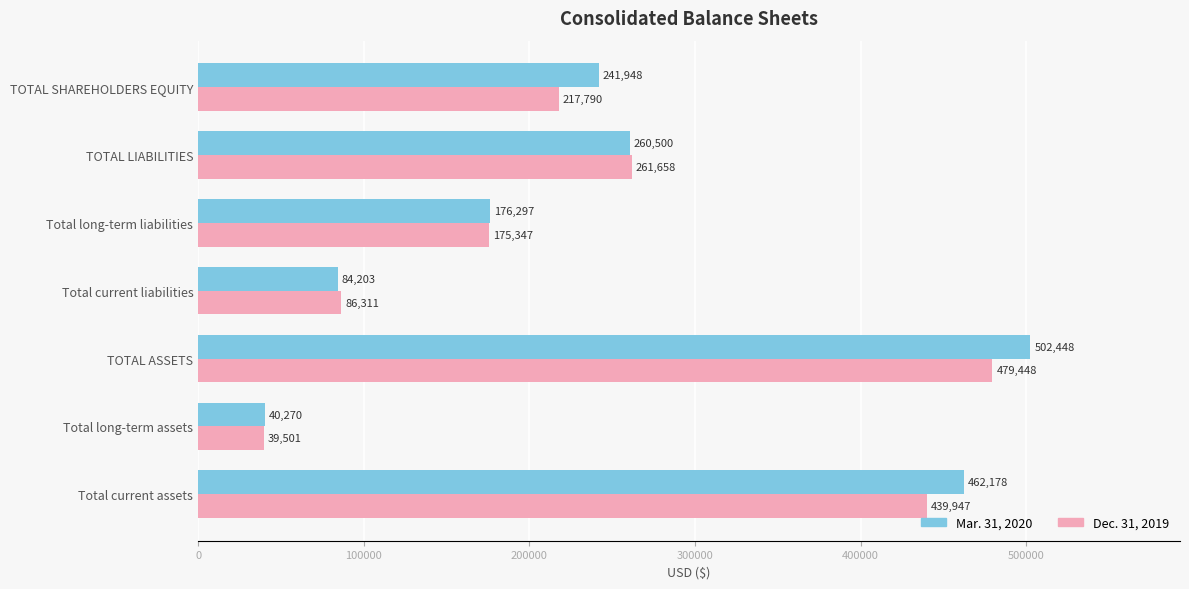

What is the sum of all Dec. 31, 2019 values?

1700002